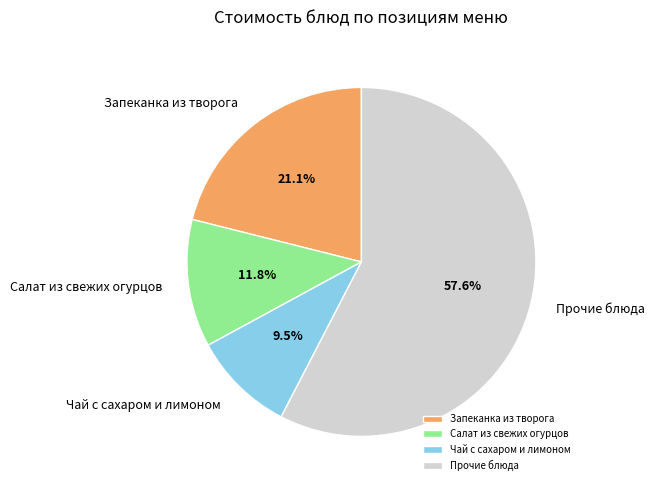

Which slice is the smallest?

Чай с сахаром и лимоном